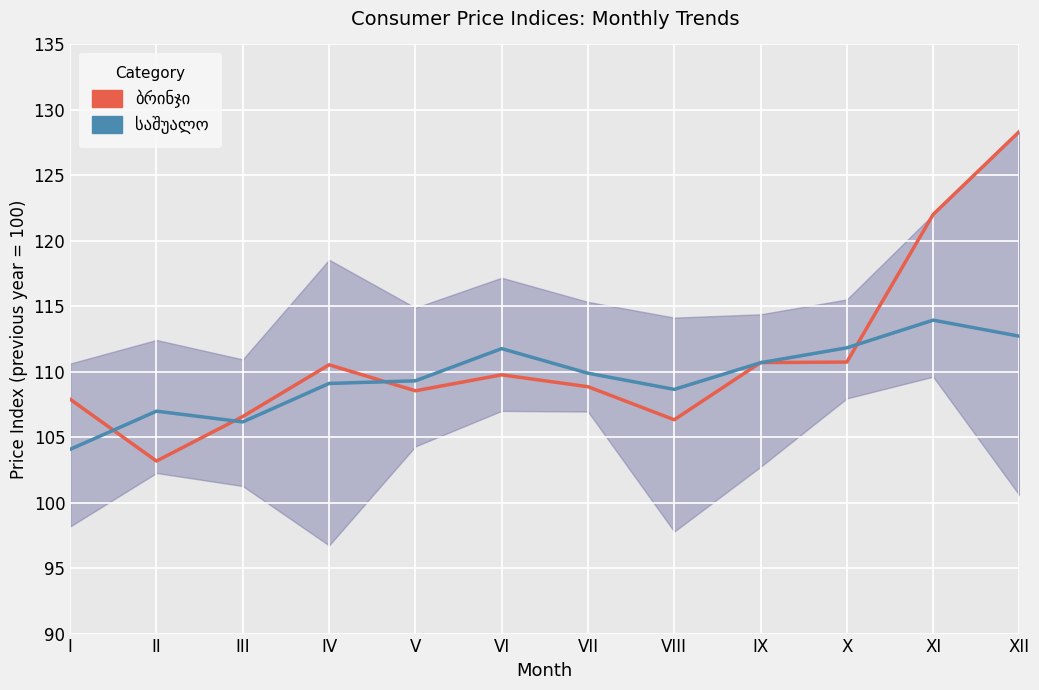

True or false: ბრინჯი (Contemporary) and საშუალო (Main Trend) cross at least once.

True